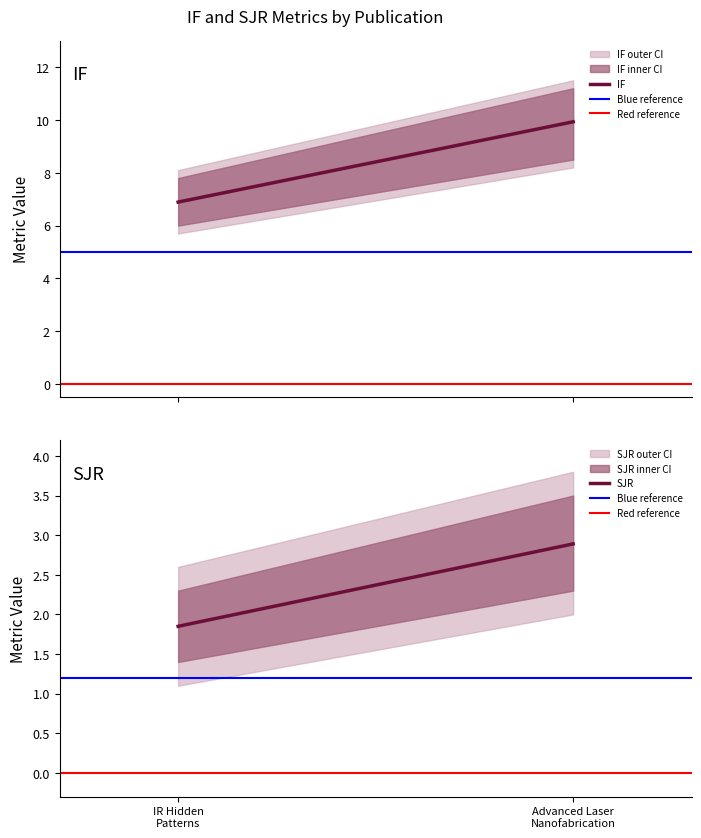

True or false: IF has a value of 6.9 at IR Hidden Patterns for Security Labels.

True